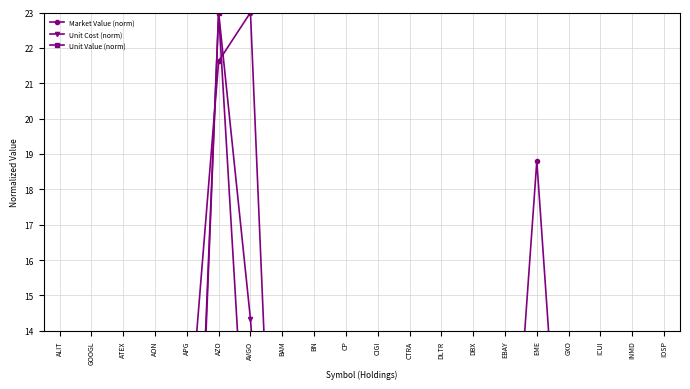

What is the maximum value for Unit Value (norm)?

23.0